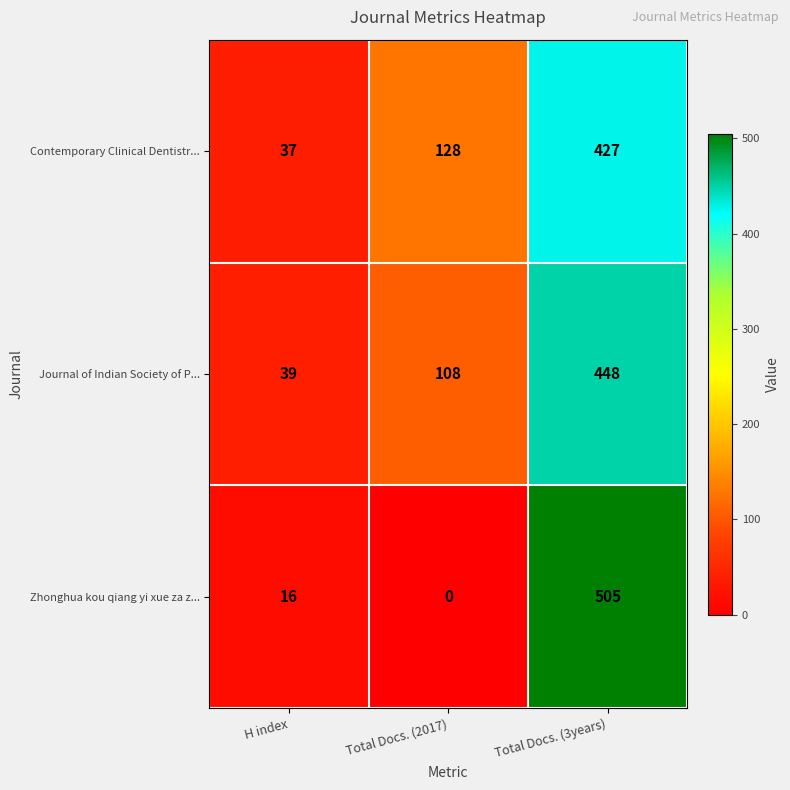

What is the highest value of the Journal of Indian Society of P... series?

448